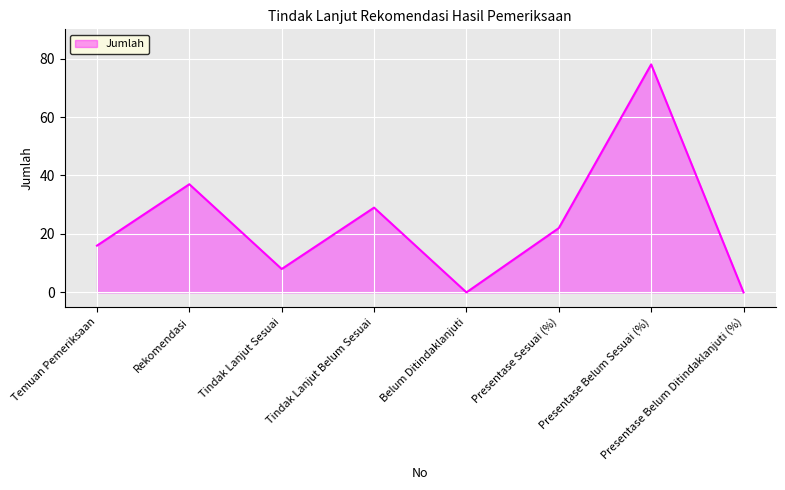

How many values are below 22?

4